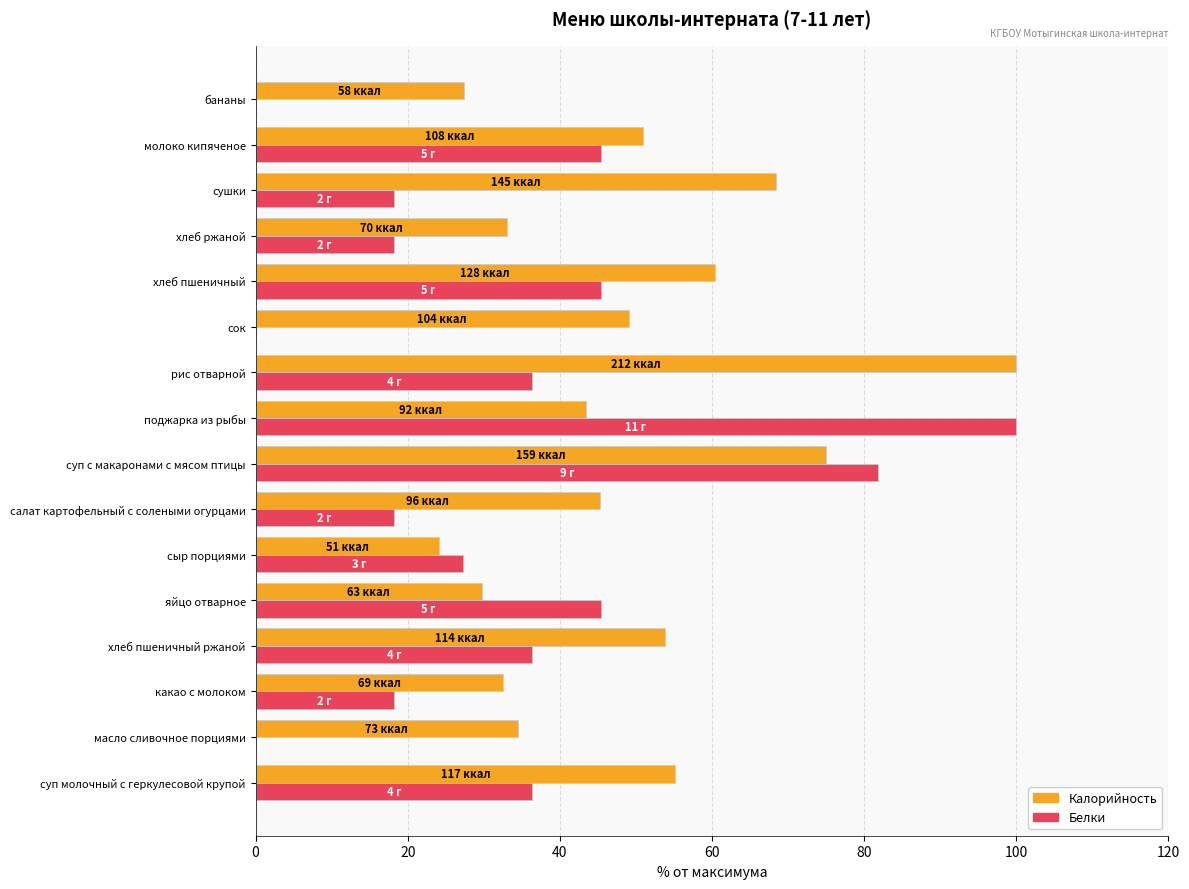

Which series has the widest spread of values?

Белки